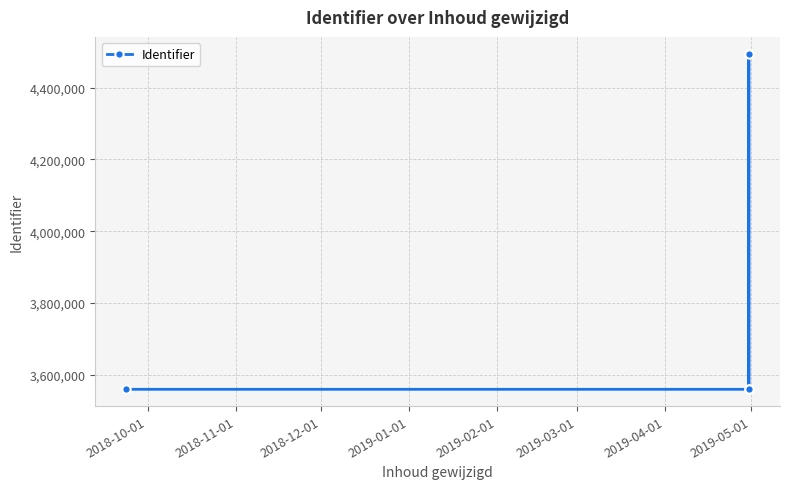

What is the sum of all values?

15173098